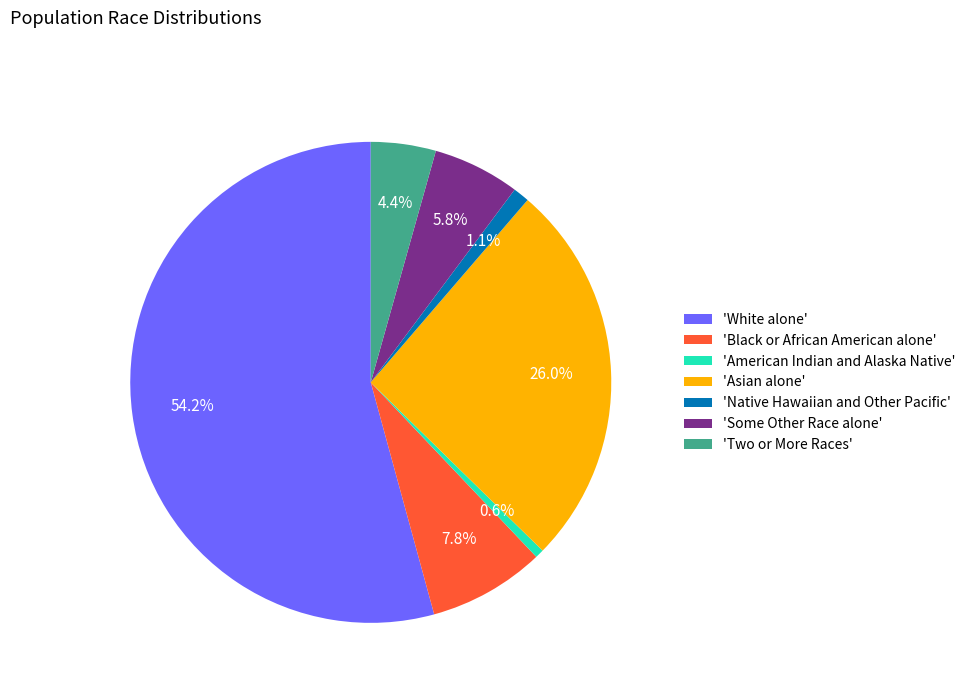

Which category has the biggest portion of the pie?

'White alone'